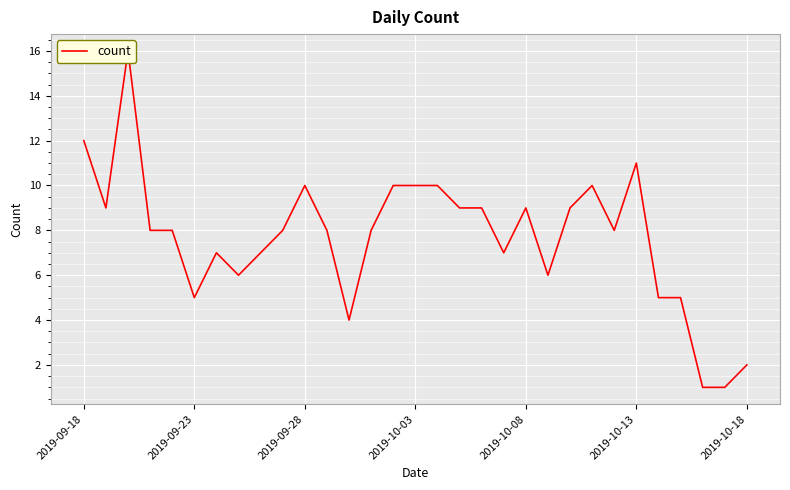

How many data points does each series have?

31